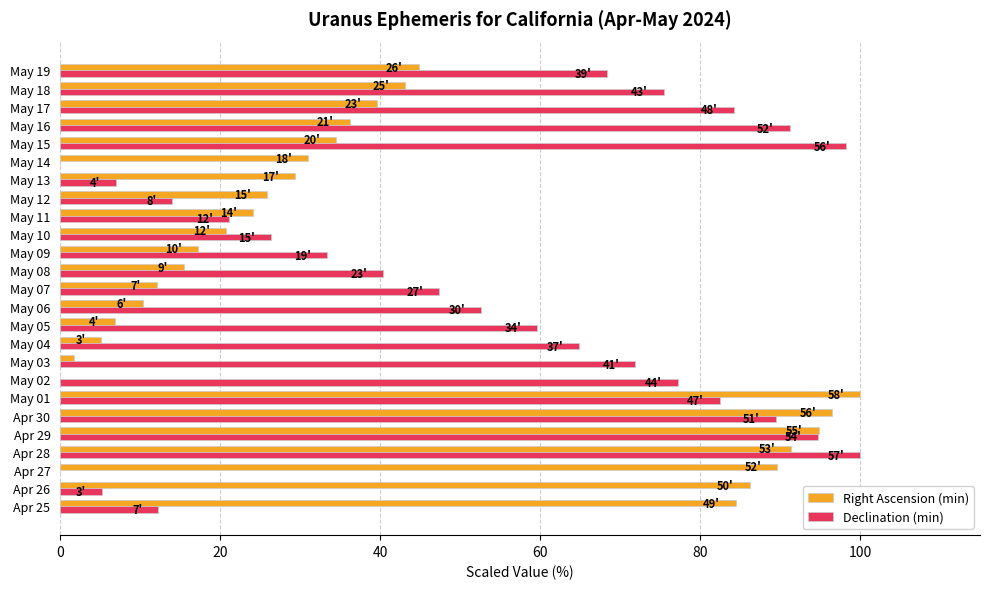

What is the maximum value for Right Ascension (min)?

100.0